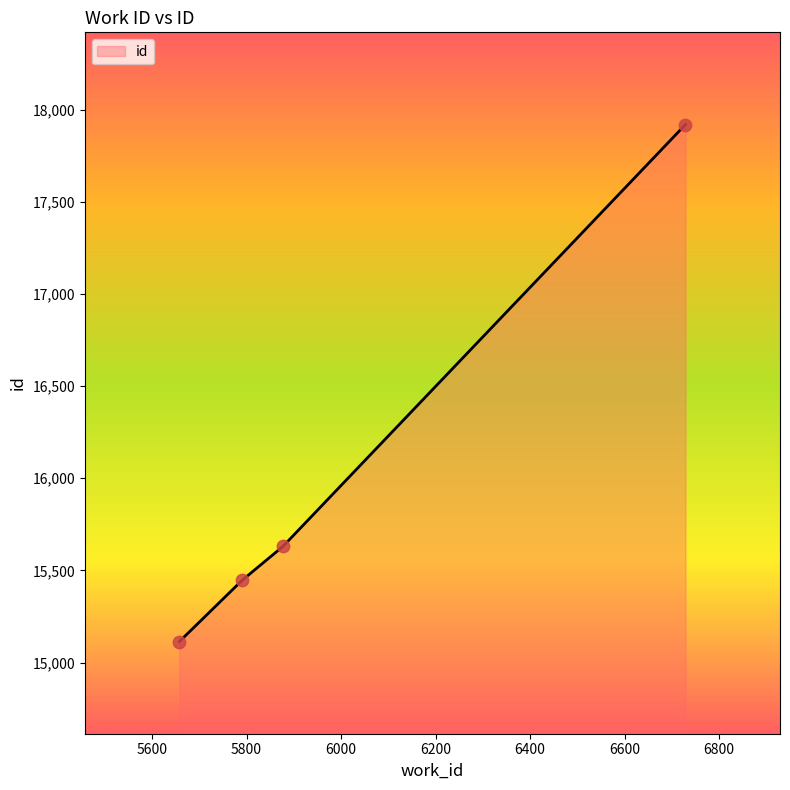

What is the ratio of the value at 6729 to the value at 5877?

1.1